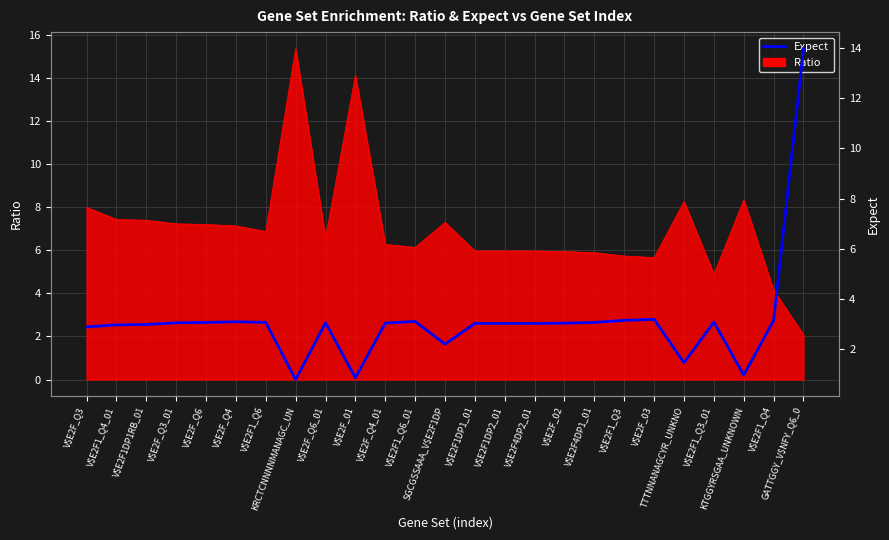

How many interior local valleys (lower than both neighbors) does the data have?

5